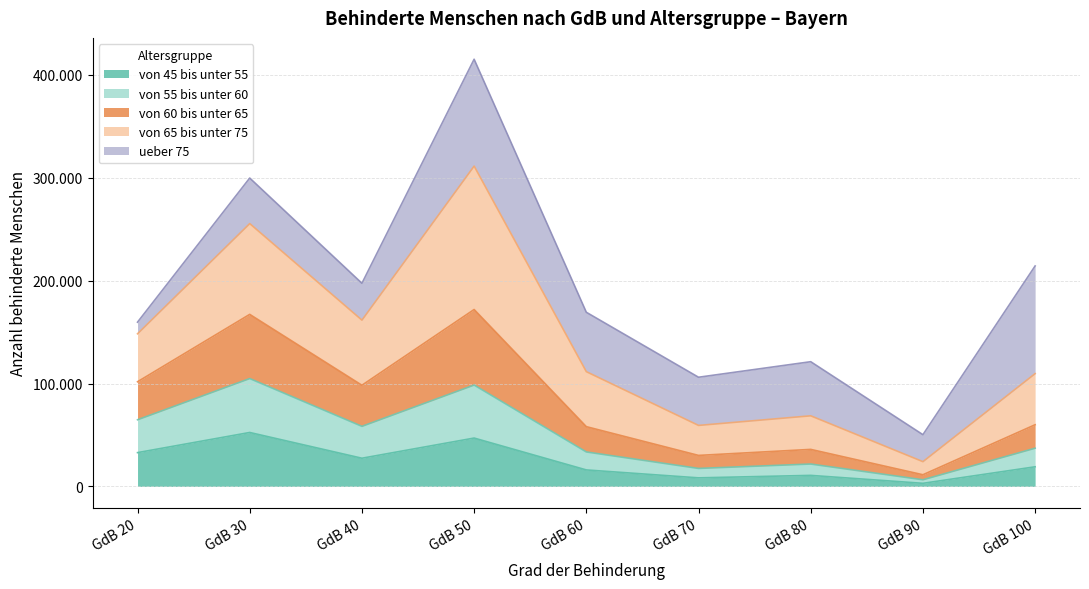

True or false: von 55 bis unter 60 and von 60 bis unter 65 cross at least once.

False